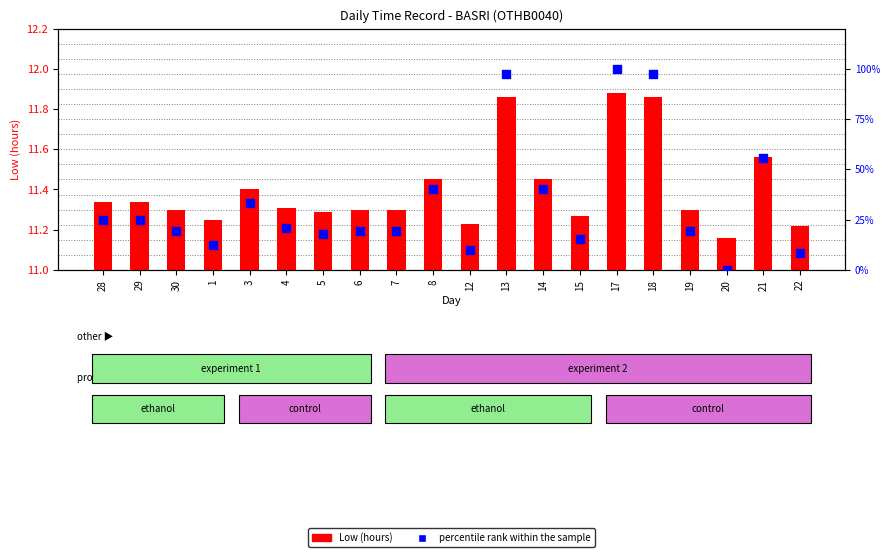

Which series reaches the minimum Y coordinate?

percentile rank within the sample